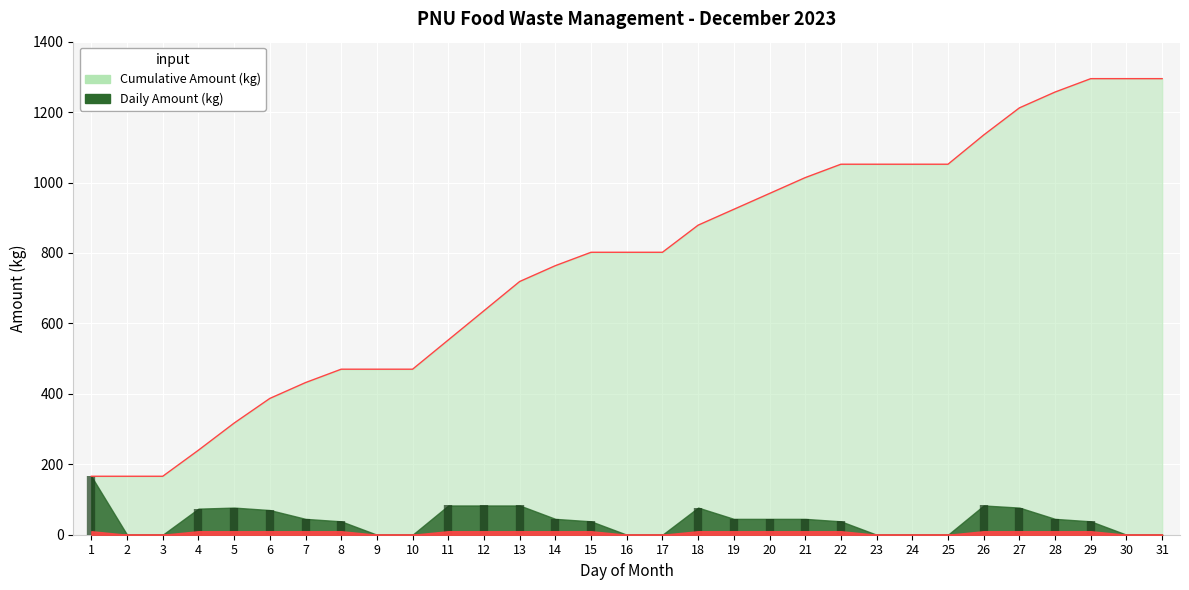

Which has a higher value, 12 or 31?

31